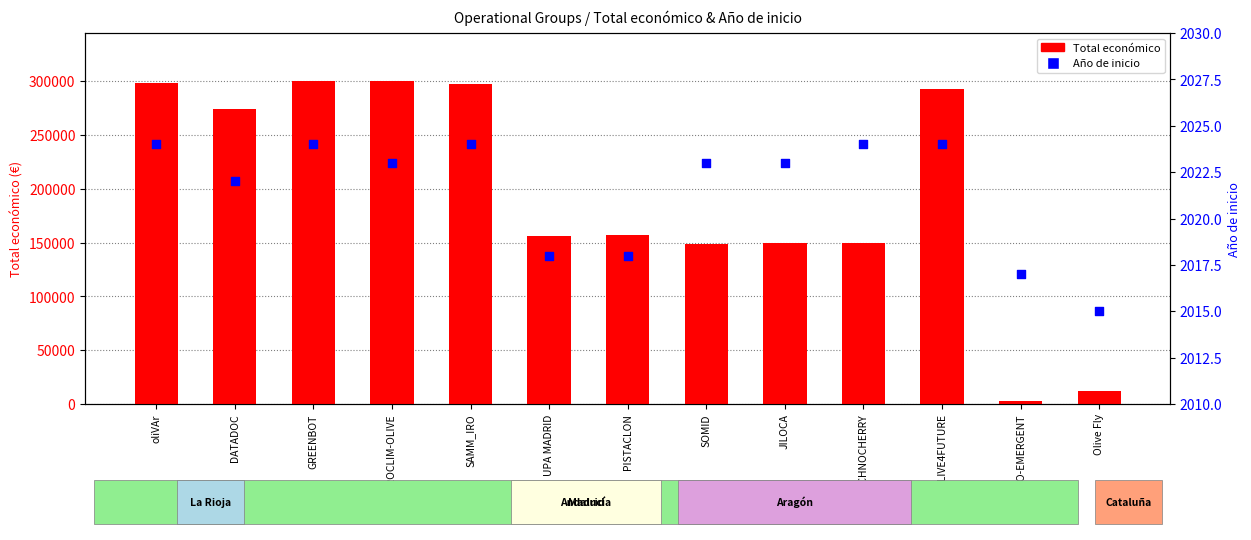

Which series reaches the maximum Y coordinate?

Total económico